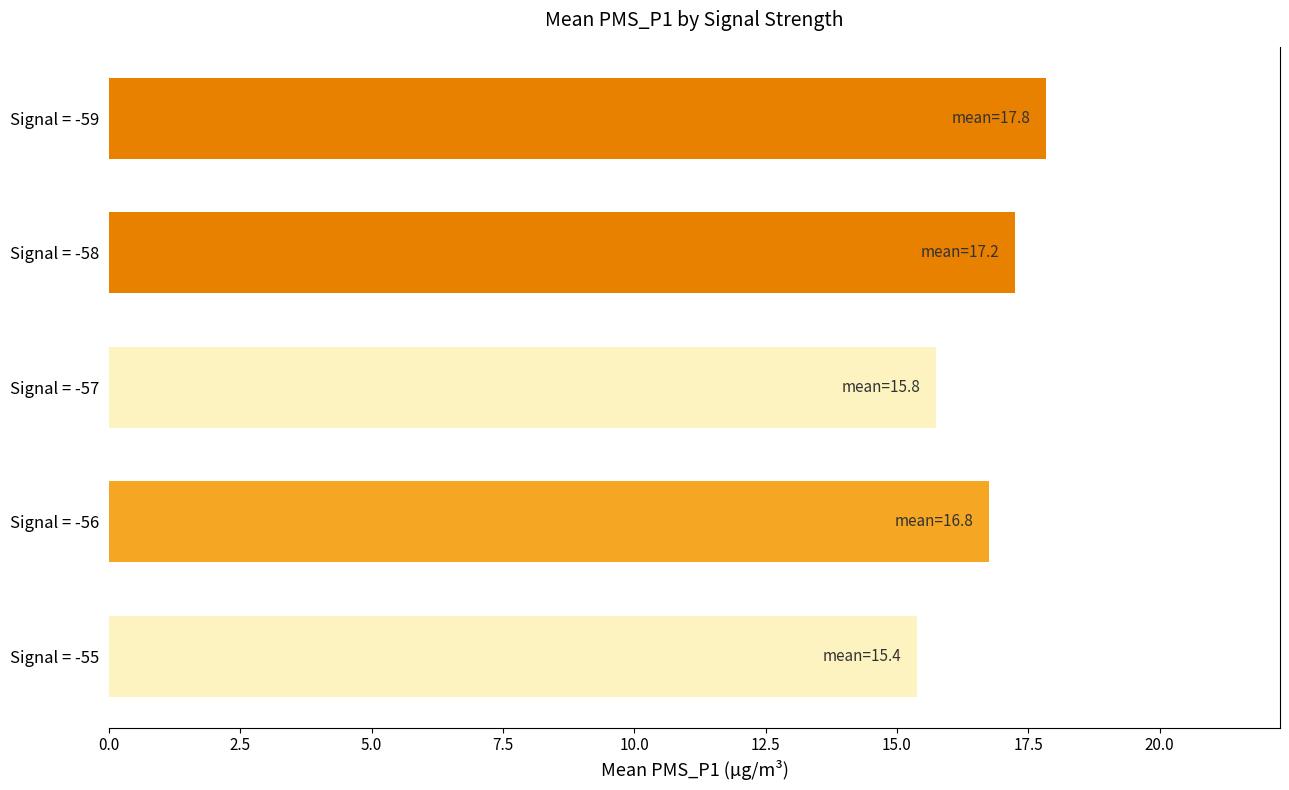

Which label corresponds to the largest value in the chart?

Signal = -59